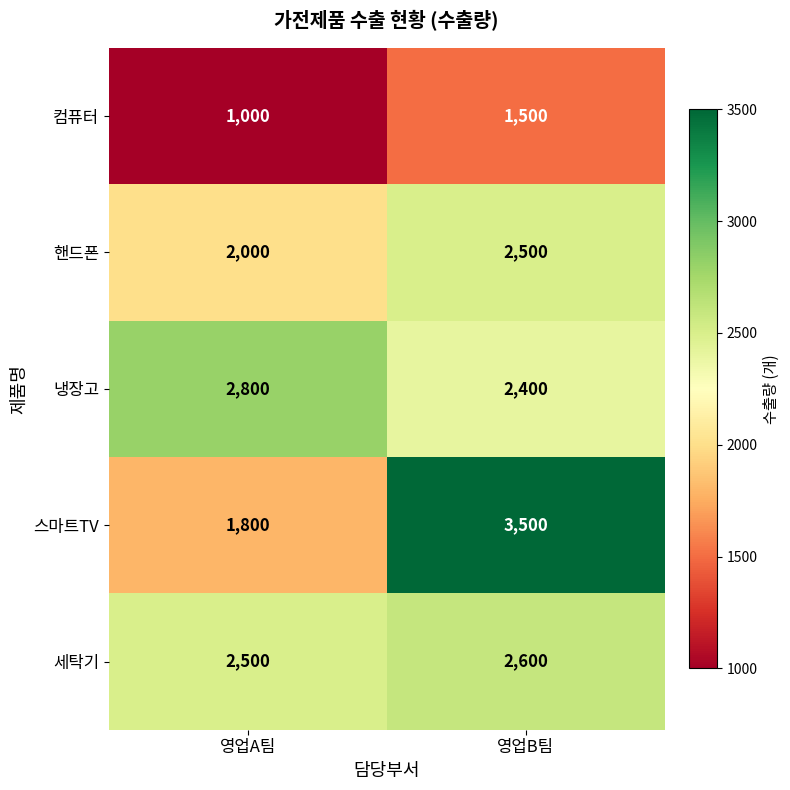

Which series changed the most between 영업A팀 and 영업B팀?

스마트TV